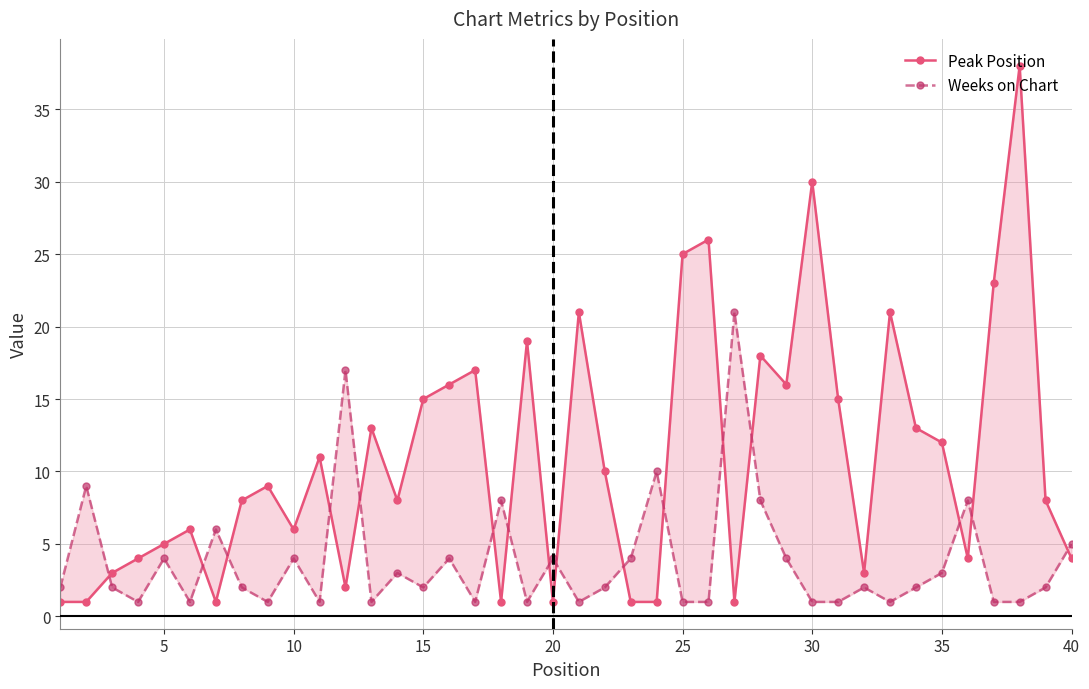

True or false: Weeks on Chart has a value of 1 at 25.

True